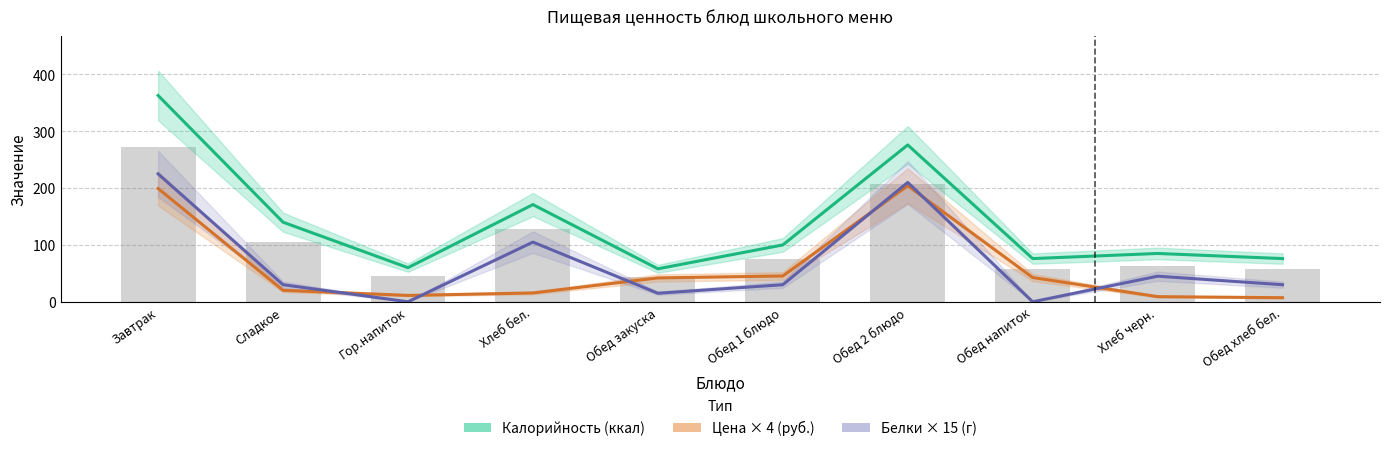

What is the average value of the Цена × 4 (руб.) series?

59.6